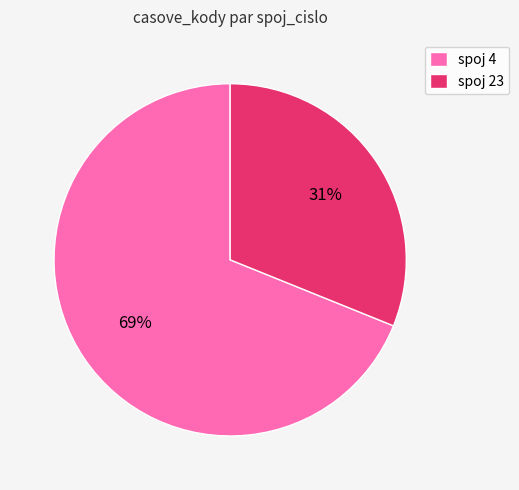

To the nearest percent, what percentage of the pie is spoj 23?

31%